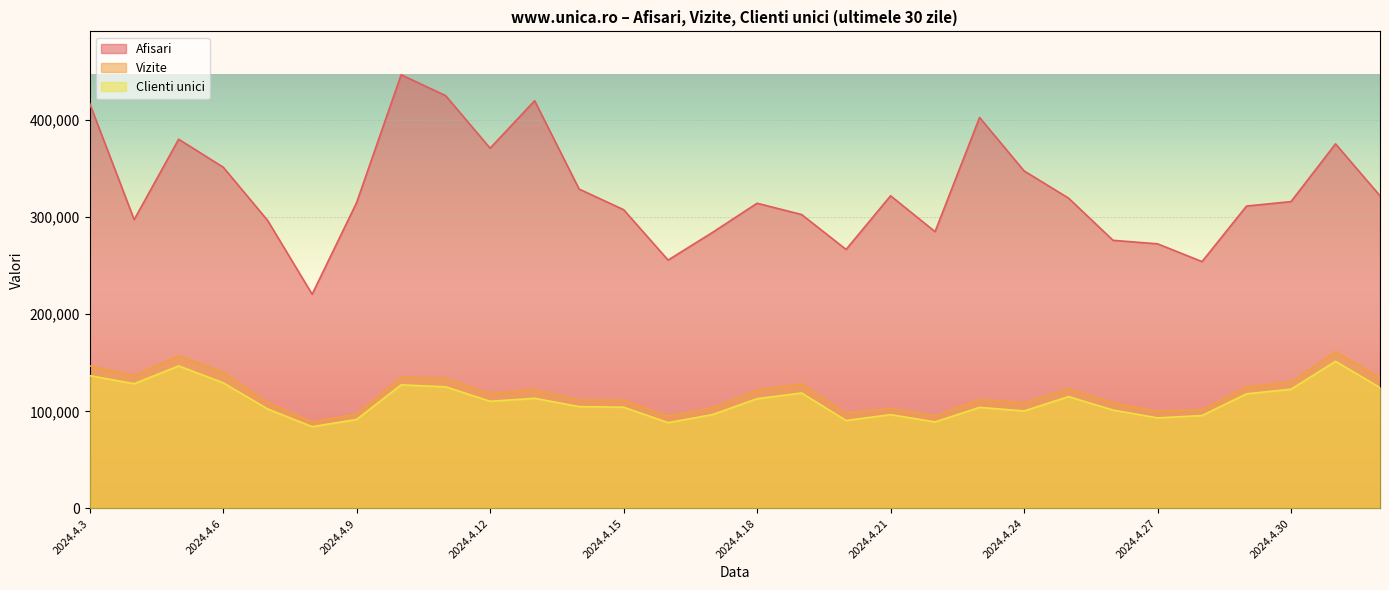

What is the label of the 2nd point from the left?

2024.4.4